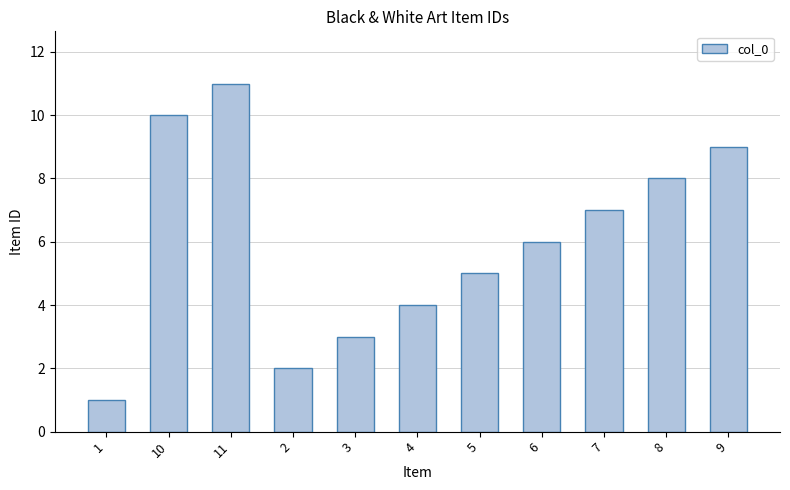

Are the bars horizontal?

No